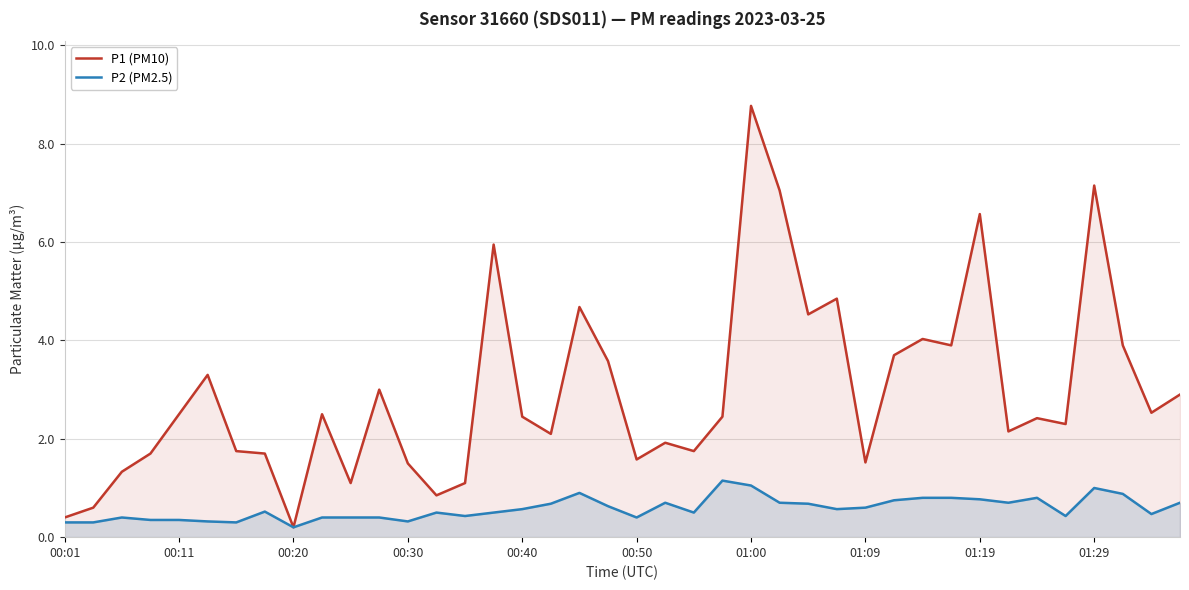

How many data points in P1 (PM10) are above 2?

25